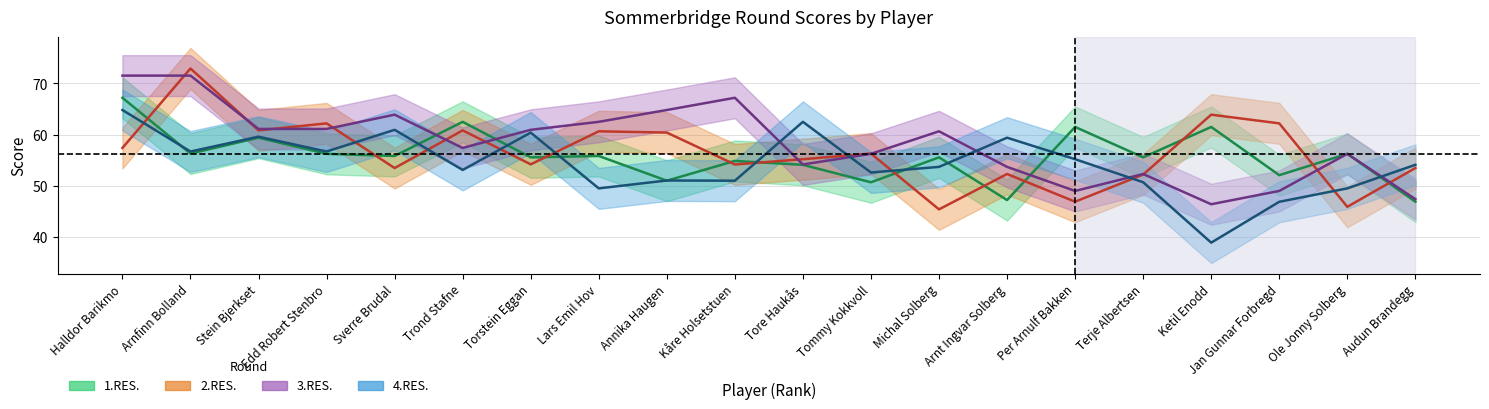

How many lines are shown in the chart?

4